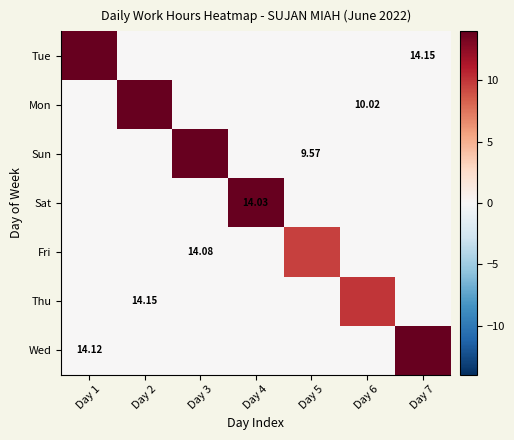

How many data points does each series have?

7